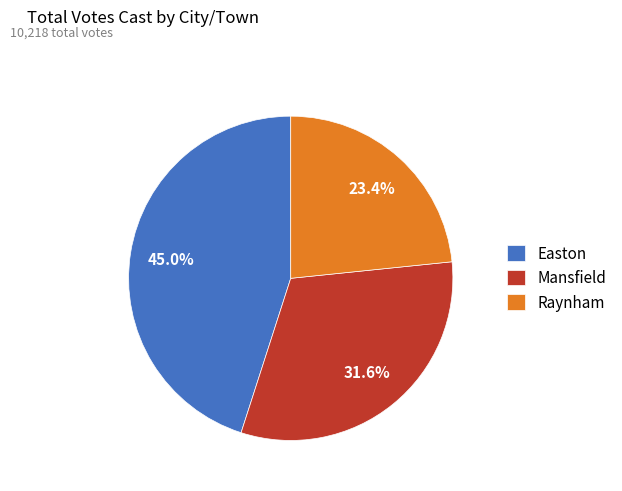

Do Mansfield and Easton together represent more than half of the pie?

Yes